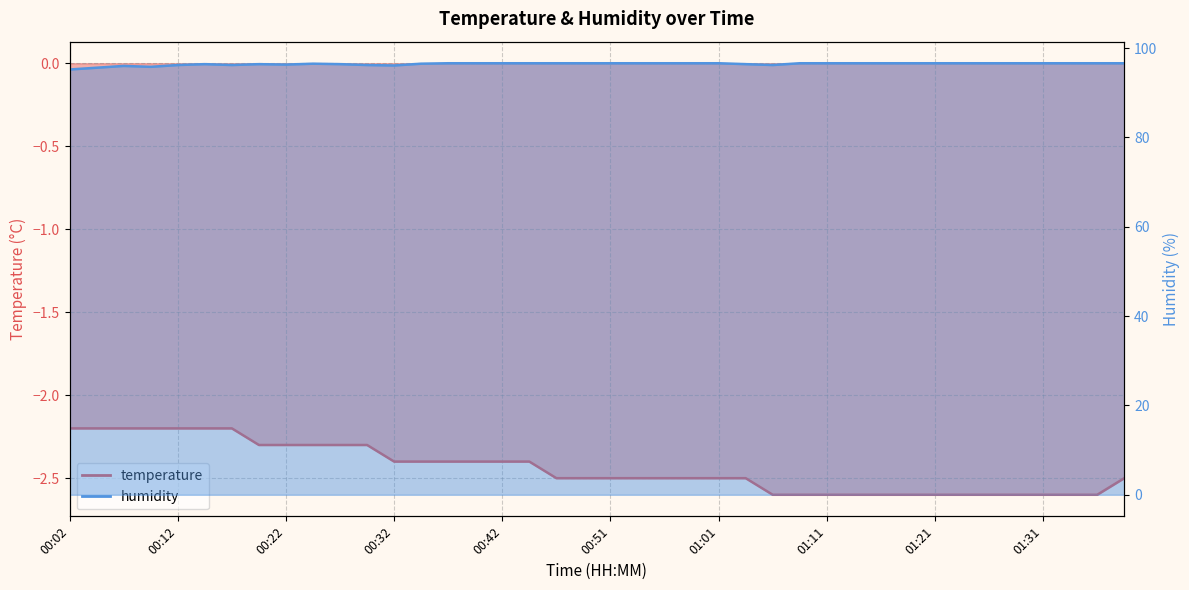

List the labels in order of temperature value, smallest first.

01:06, 01:09, 01:11, 01:13, 01:16, 01:18, 01:21, 01:23, 01:26, 01:28, 01:31, 01:33, 01:36, 00:46, 00:49, 00:51, 00:54, 00:56, 00:59, 01:01, 01:04, 01:38, 00:32, 00:34, 00:37, 00:39, 00:42, 00:44, 00:19, 00:22, 00:24, 00:27, 00:29, 00:02, 00:04, 00:07, 00:10, 00:12, 00:14, 00:17